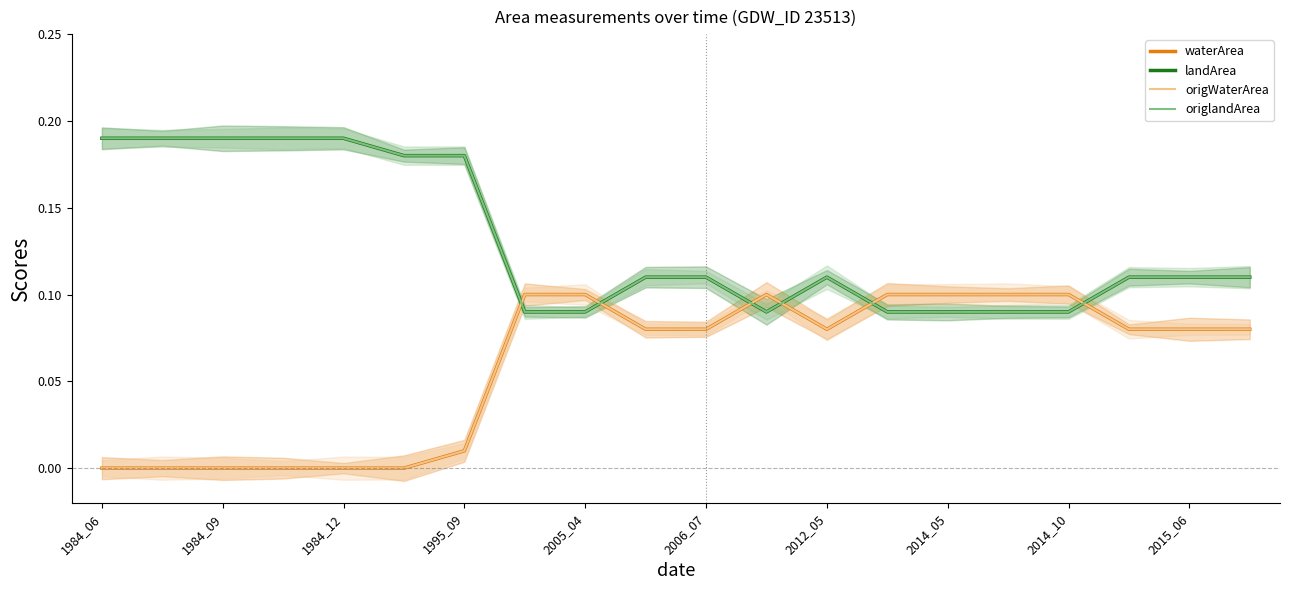

Between 2005_04 and 19, which series saw the biggest shift?

waterArea